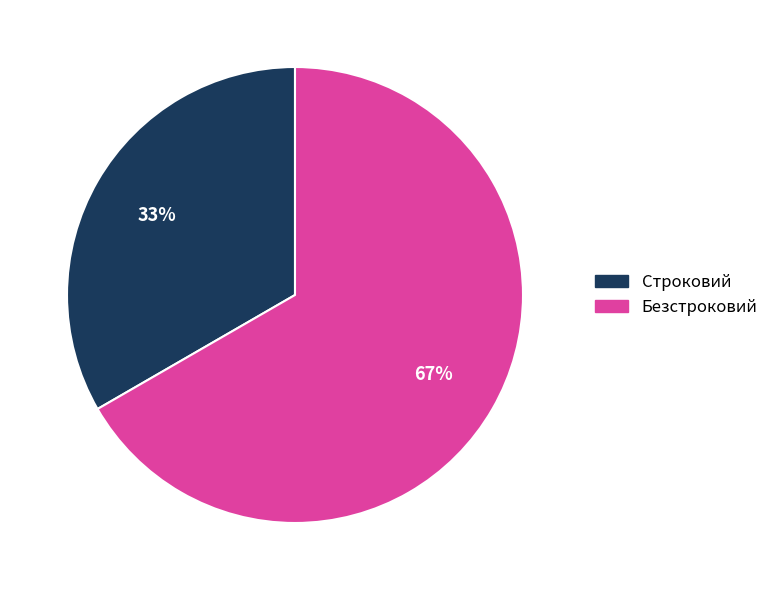

Is it true that Безстроковий is 53% of the pie?

False